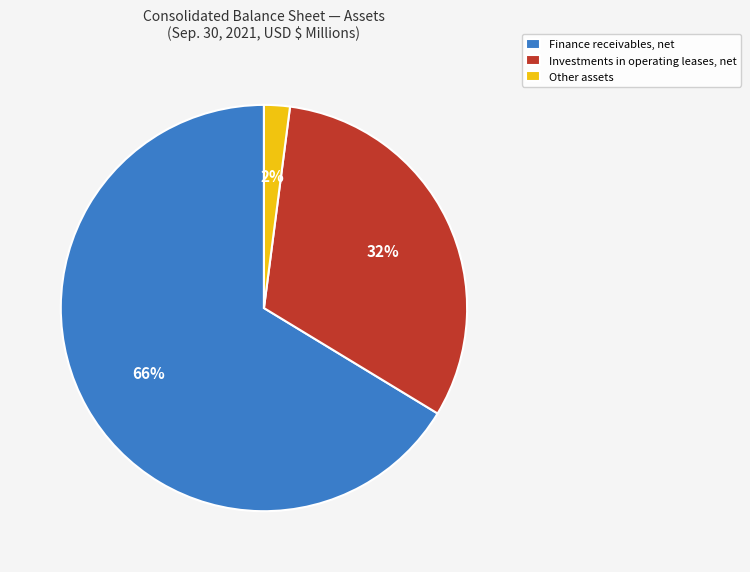

To the nearest percent, what is the average slice percentage?

33%